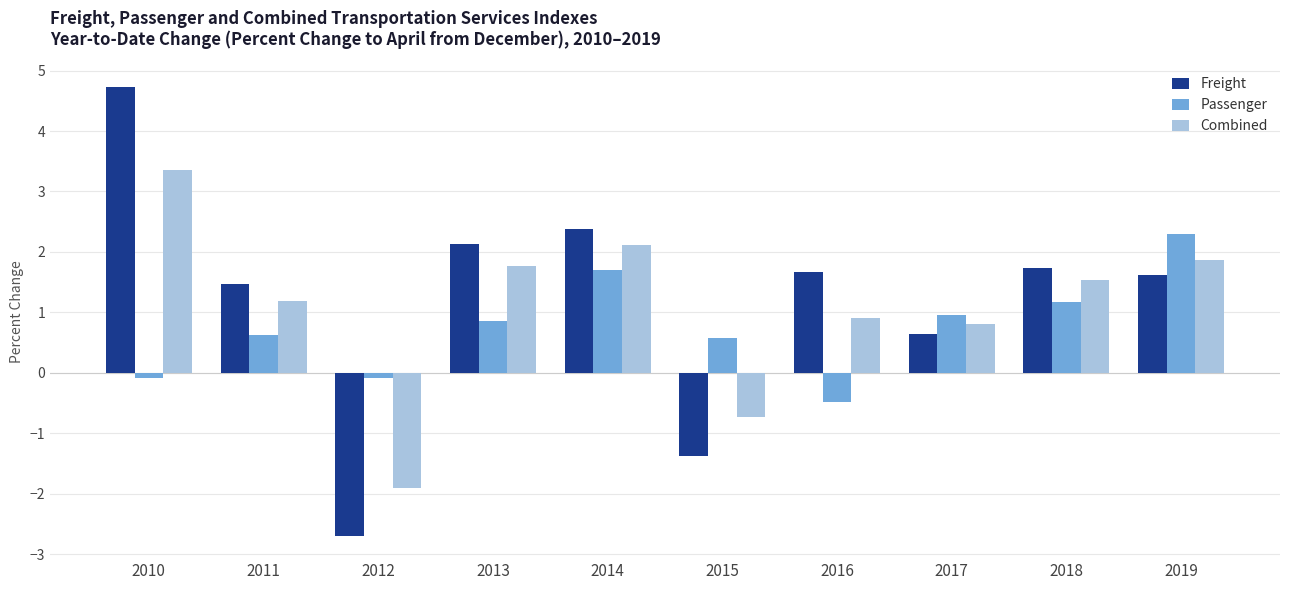

At which label does Passenger reach its peak?

2019